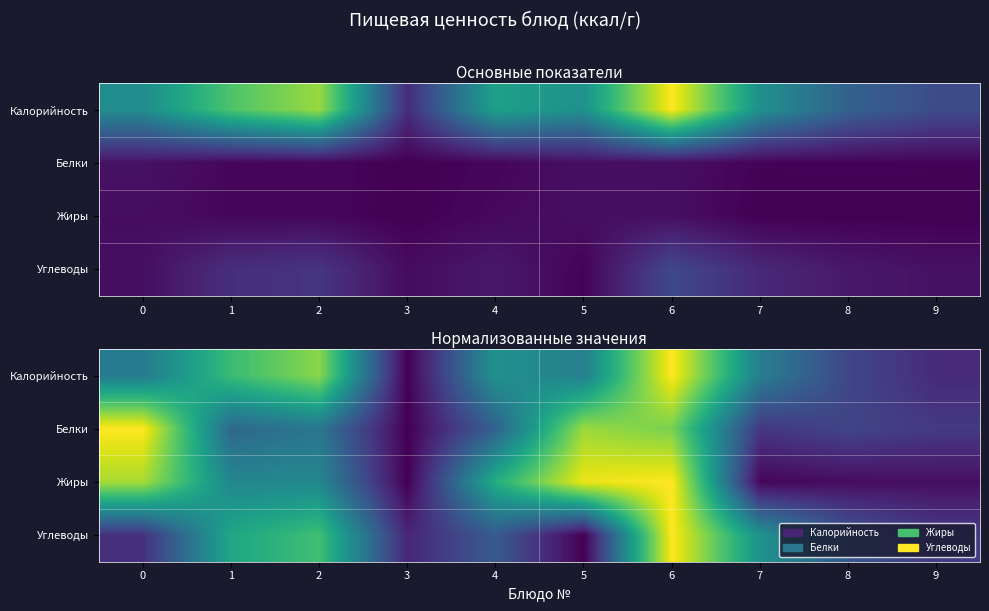

What is the difference between the maximum and minimum values in the Углеводы series?

1.0